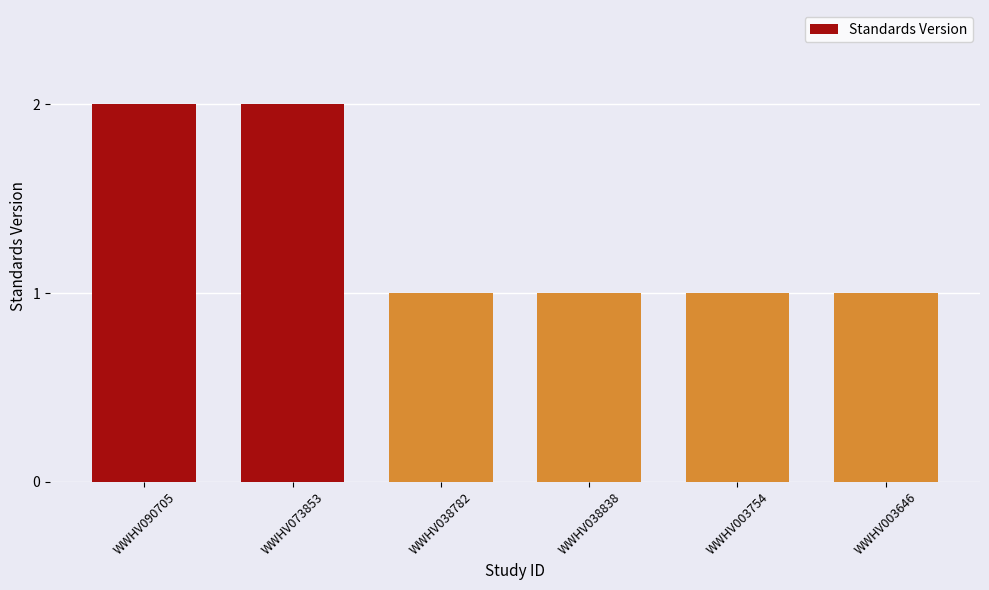

What is the label of the 6th bar from the left?

WWHV003646